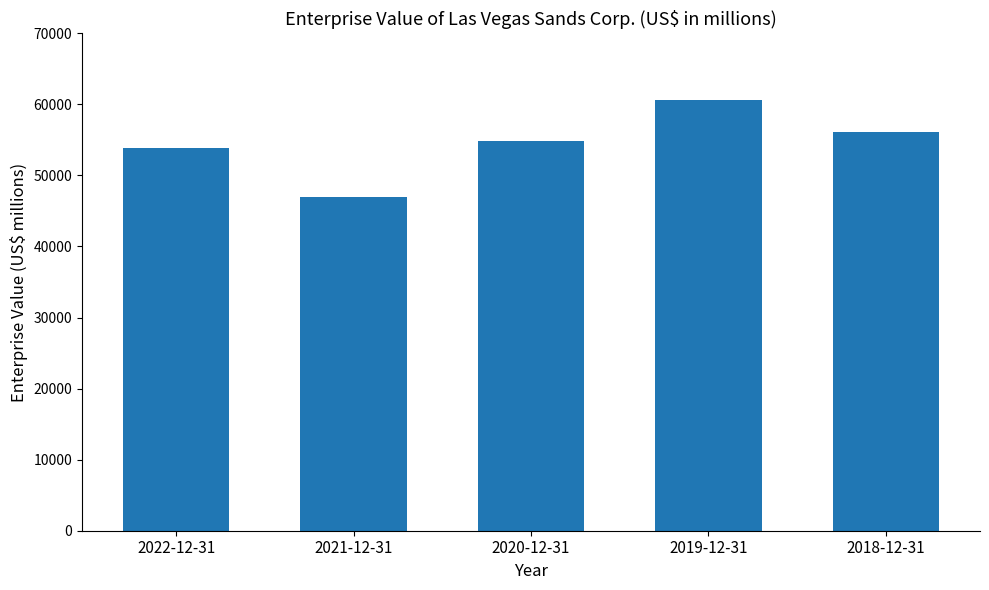

True or false: the data shows 21457 at 2020-12-31.

False